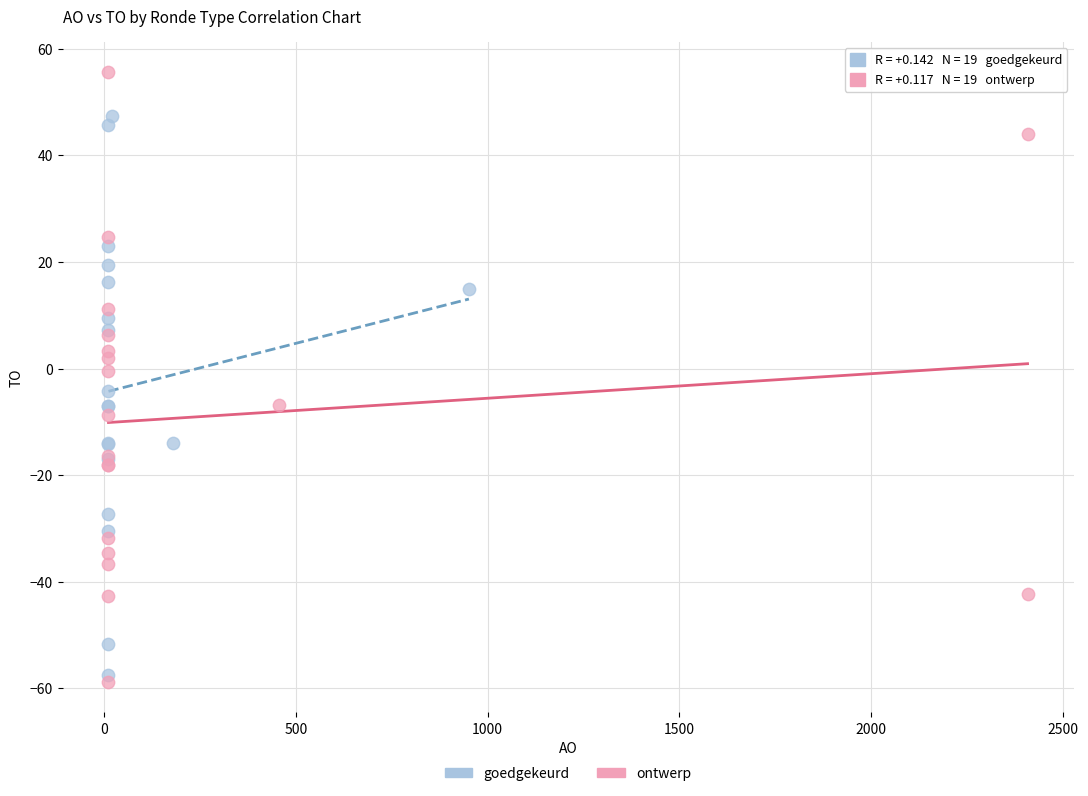

Which series reaches the maximum Y coordinate?

ontwerp